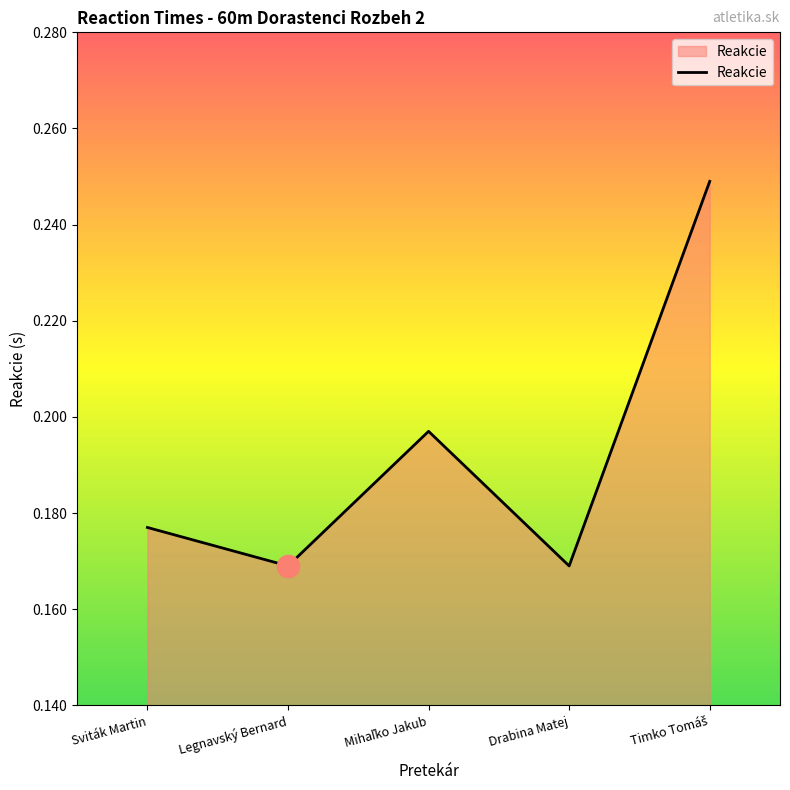

What is the sum of all values?

1.0